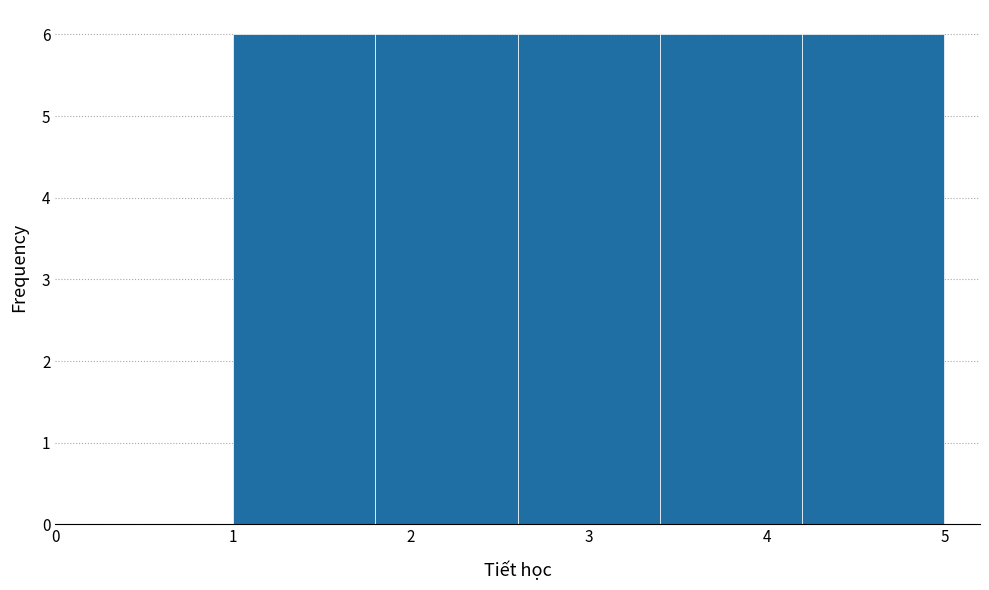

Reading left to right, list every bar in this chart as the range it spans on the x-axis followed by its height. The values are not printed on the chart, so give them approximately, as read against the axis.

1.0 to 1.8: 6
1.8 to 2.6: 6
2.6 to 3.4: 6
3.4 to 4.2: 6
4.2 to 5.0: 6